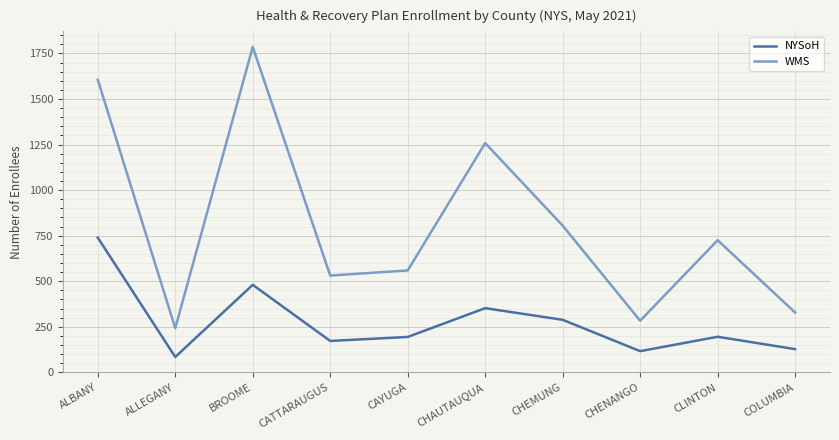

In NYSoH, how many points are lower than both neighbors (excluding endpoints)?

3